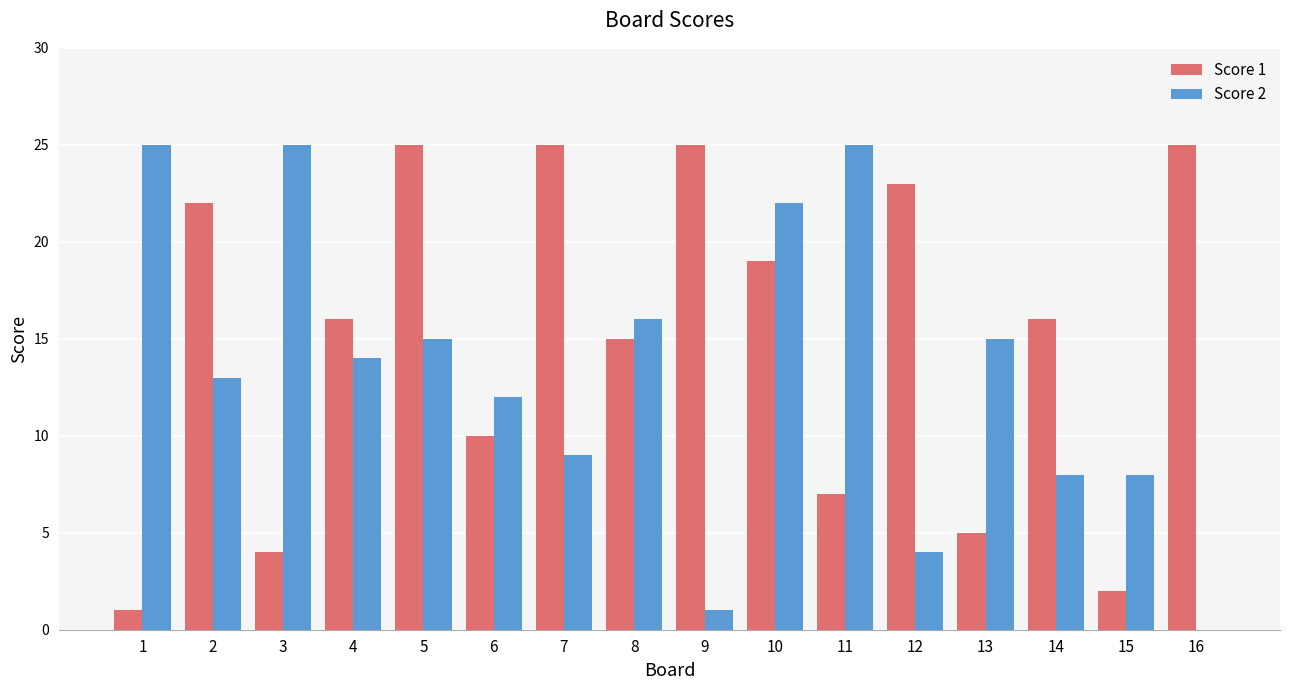

How many distinct data groups are displayed?

2